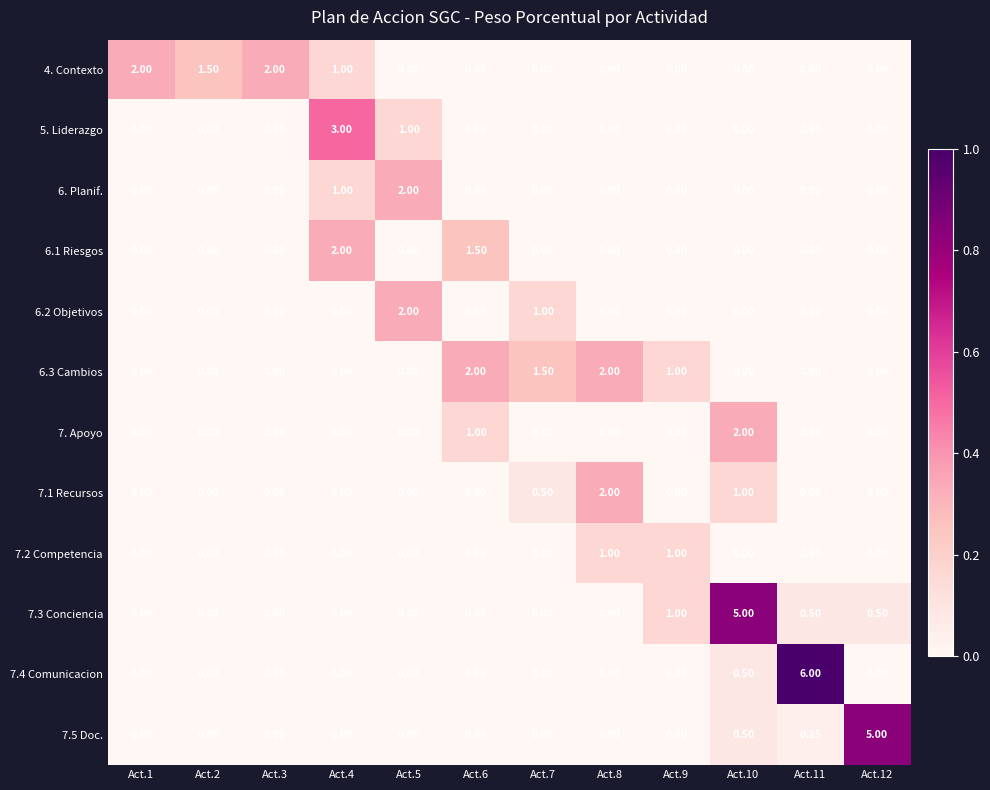

Is the value of 5. Liderazgo at Act.4 greater than the value of 6.1 Riesgos at Act.9?

Yes